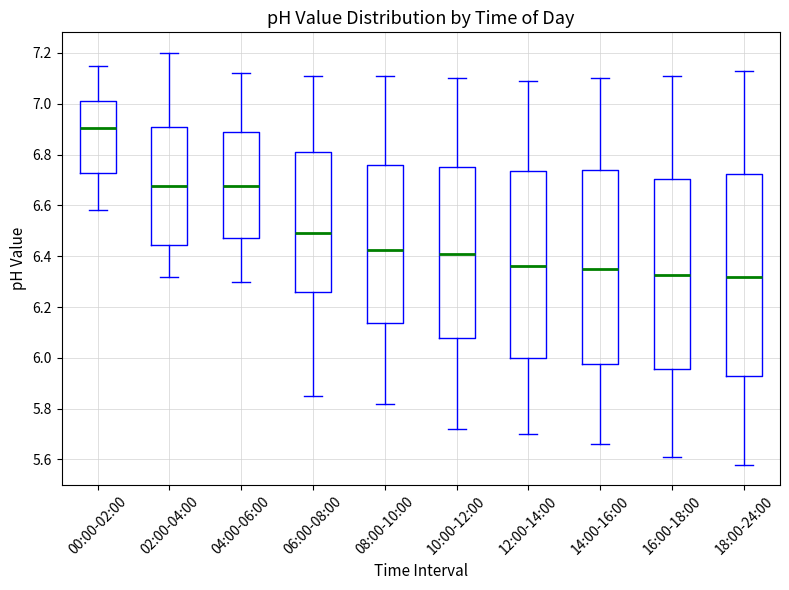

Where is the lower edge of the box for 08:00-10:00 on the y-axis? The values are not printed on the chart, so give them approximately, as read against the axis.

6.14